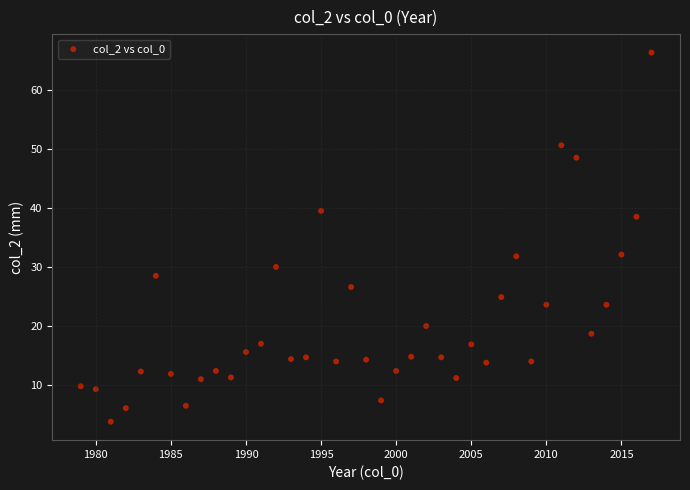

What is the range of X values (max minus min)?

38.0